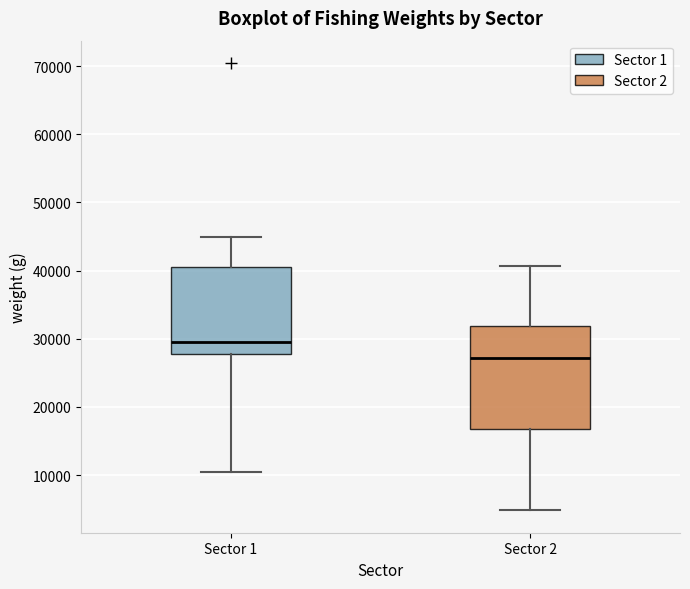

Comparing the boxes themselves (not the whiskers), which one is the tallest?

Sector 2